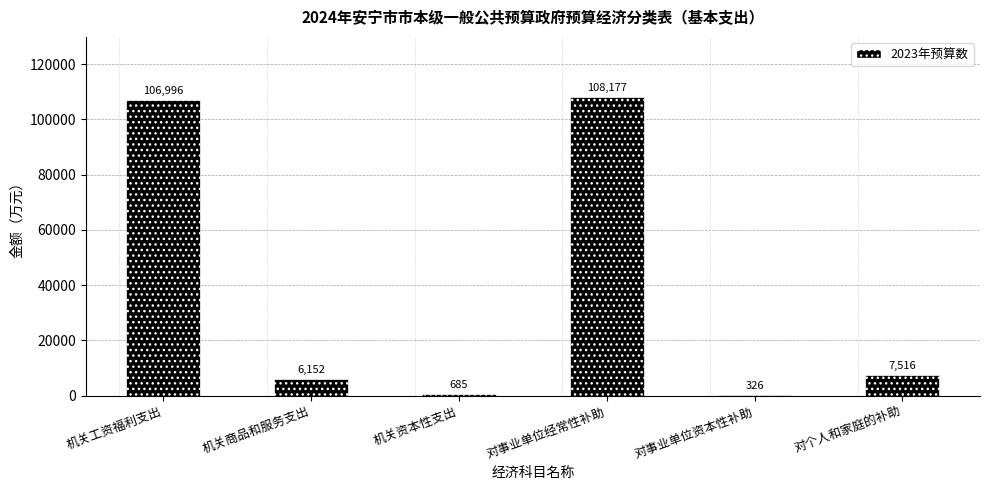

Are the bars horizontal?

No